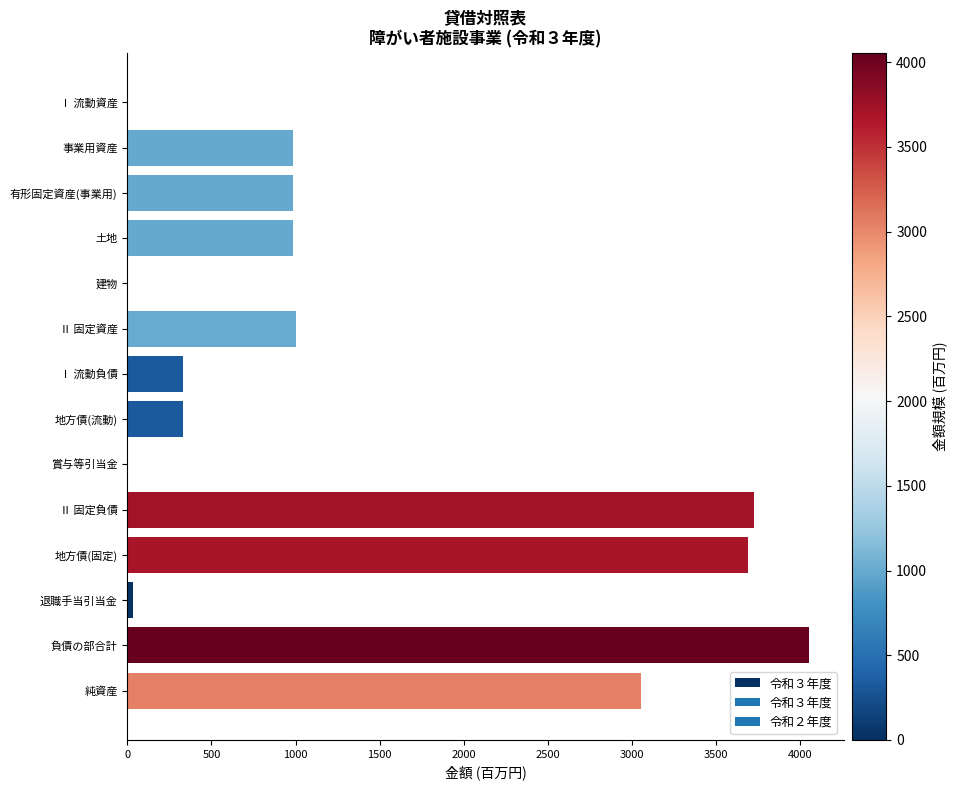

What value does the data have at 有形固定資産(事業用)?

983.3